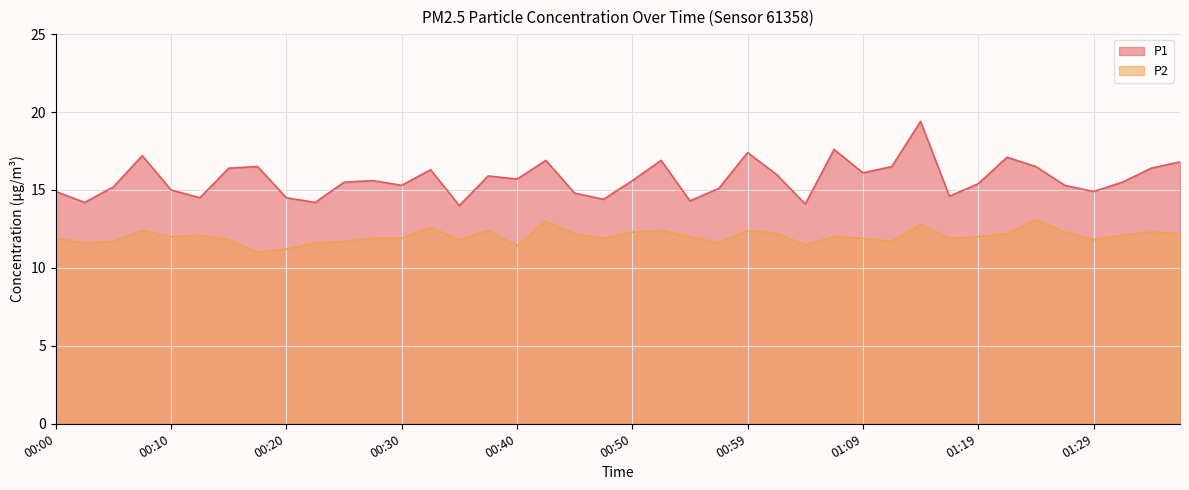

What are all the series names shown in the legend?

P1, P2